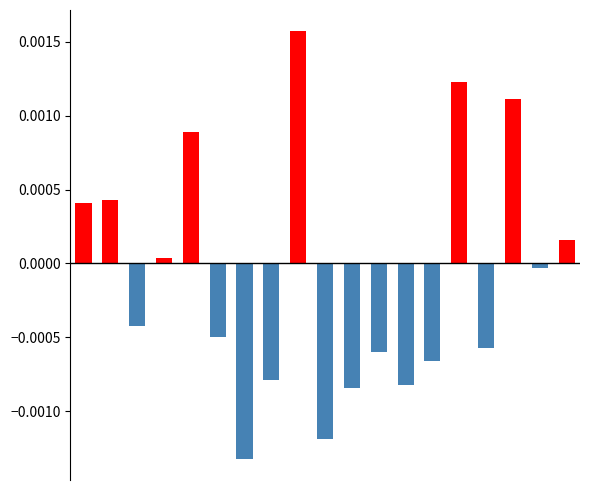

List the series in order of their overall mean, lowest first.

Below baseline, Above baseline